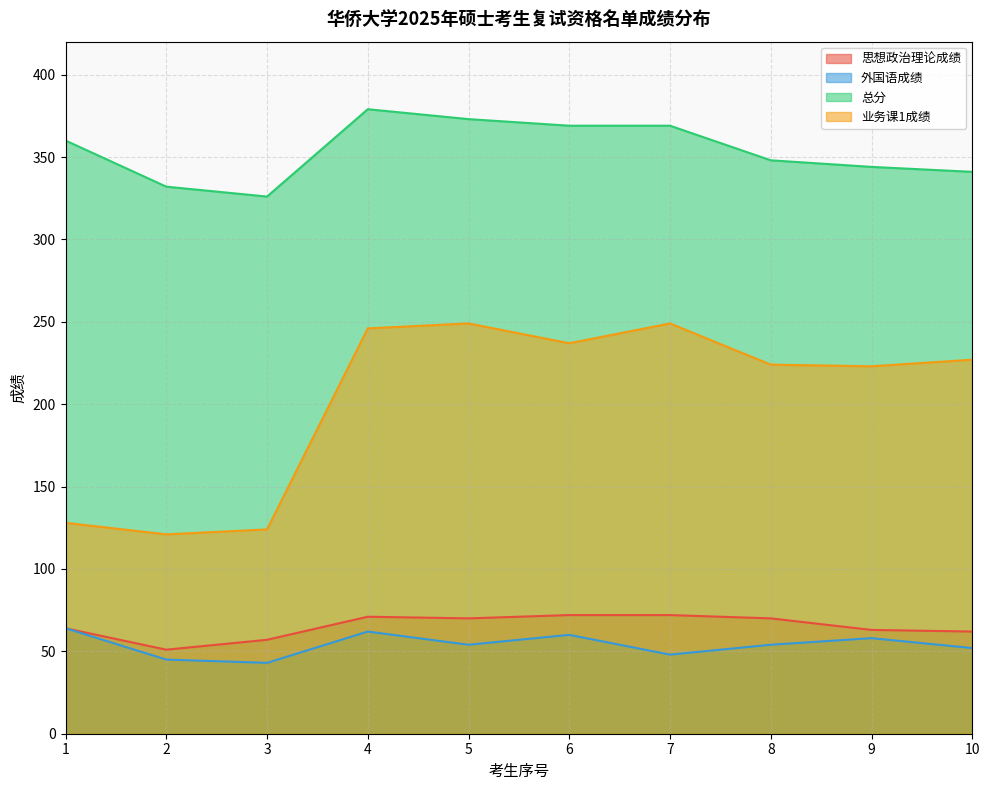

Reading left to right, extract all data points from this chart.

思想政治理论成绩: 1=64	2=51	3=57	4=71	5=70	6=72	7=72	8=70	9=63	10=62
外国语成绩: 1=64	2=45	3=43	4=62	5=54	6=60	7=48	8=54	9=58	10=52
总分: 1=360	2=332	3=326	4=379	5=373	6=369	7=369	8=348	9=344	10=341
业务课1成绩: 1=128	2=121	3=124	4=246	5=249	6=237	7=249	8=224	9=223	10=227